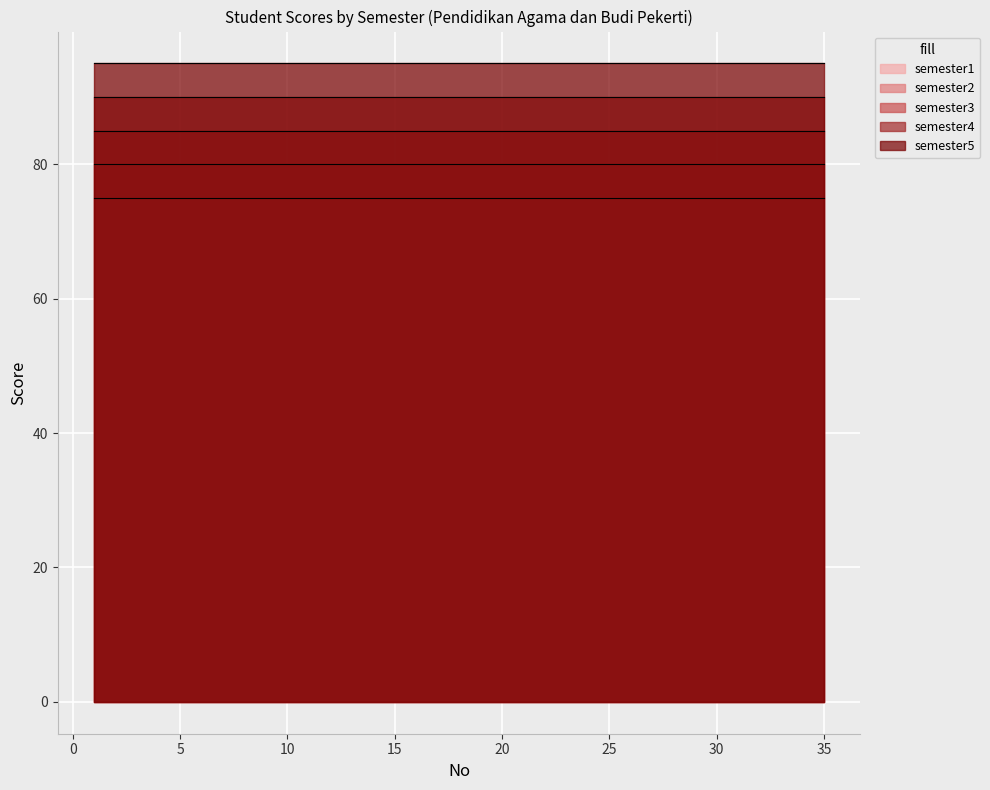

At which category is the sum across all series the highest?

1